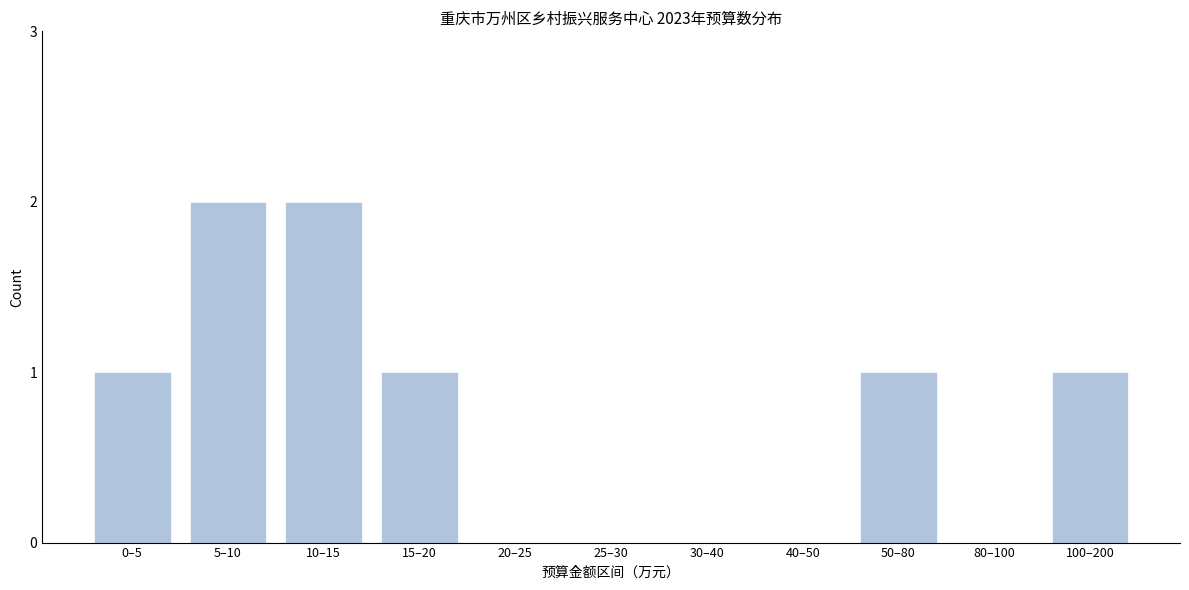

Reading left to right, extract all data points from this chart.

0–5=1	5–10=2	10–15=2	15–20=1	20–25=0	25–30=0	30–40=0	40–50=0	50–80=1	80–100=0	100–200=1